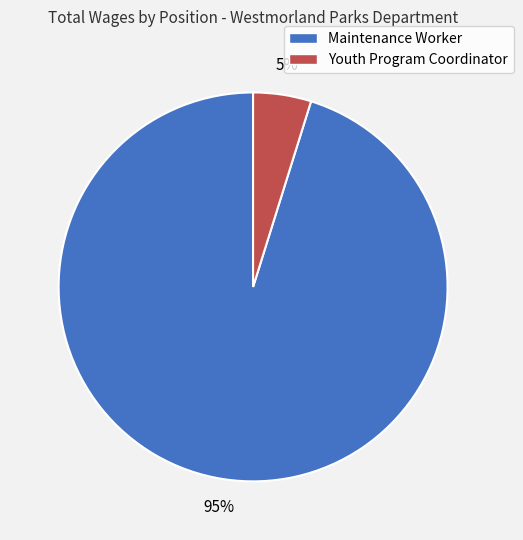

Do Maintenance Worker and Youth Program Coordinator together represent more than half of the pie?

Yes